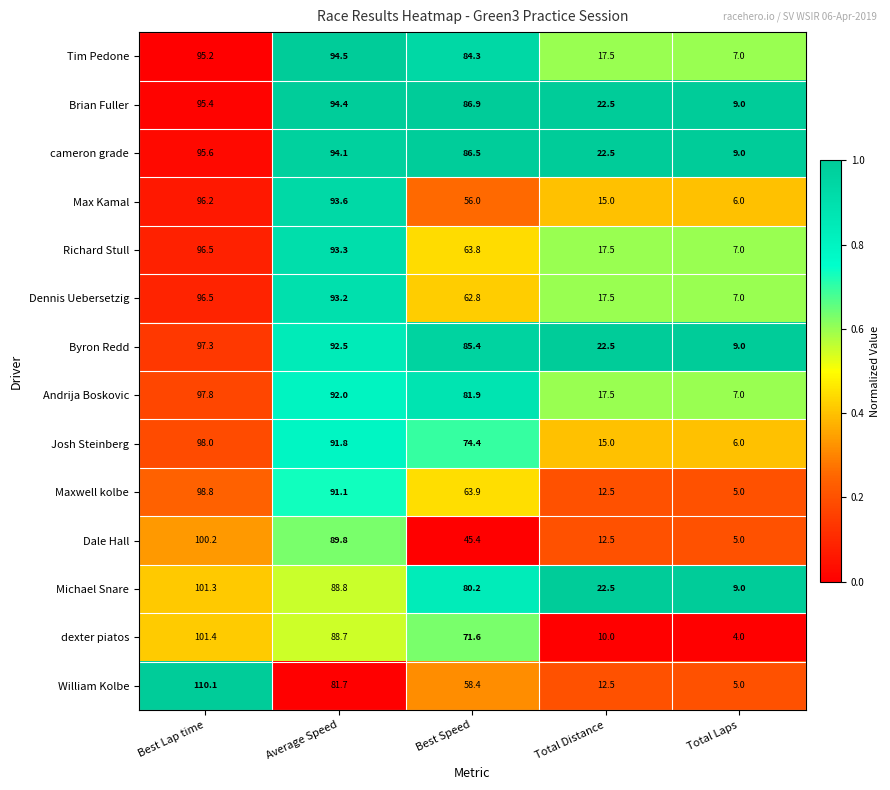

What is the sum of the Andrija Boskovic values at Total Distance and Total Laps?

24.5